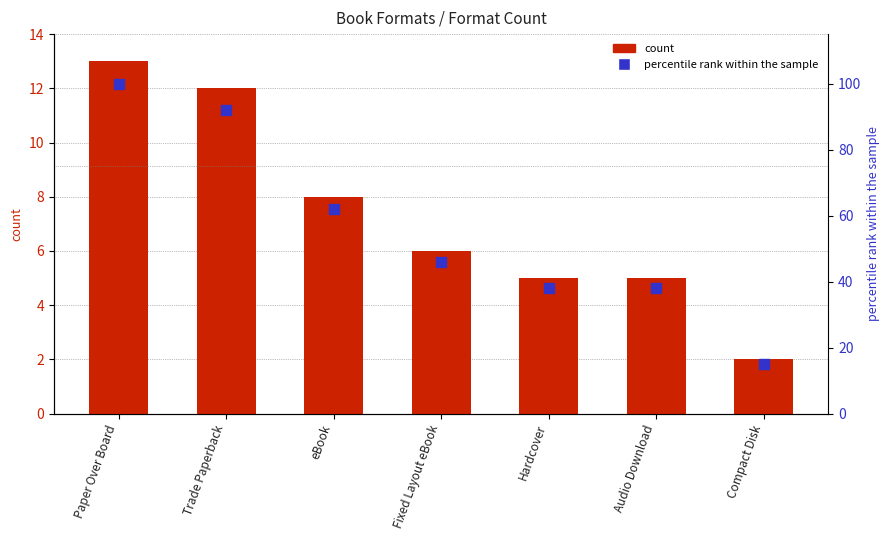

Is the value of count at eBook greater than the value of percentile rank within the sample at Audio Download?

No